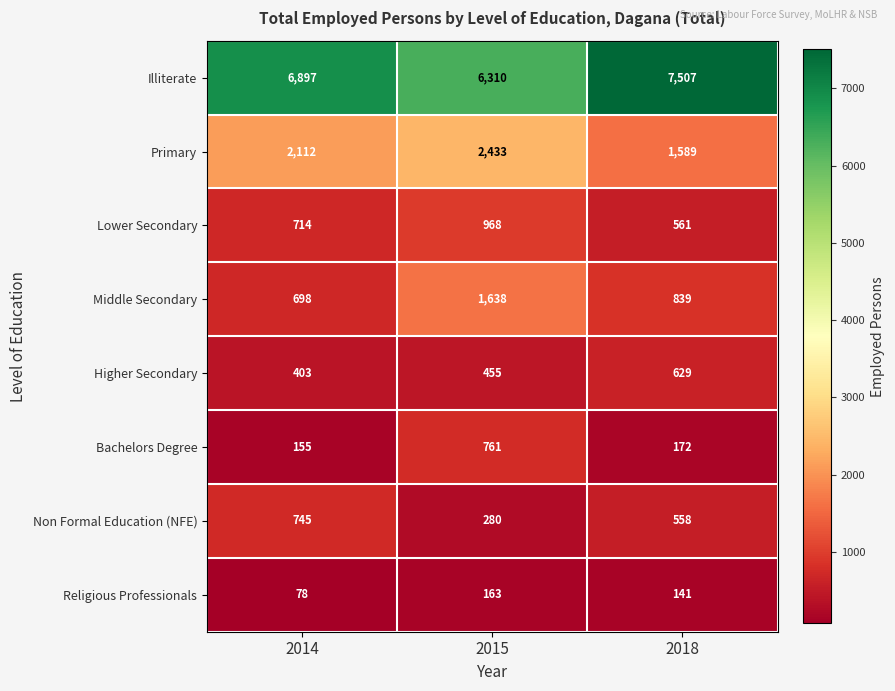

Reading left to right, list all the values displayed in this chart.

Illiterate: 6897	6310	7507
Primary: 2112	2433	1589
Lower Secondary: 714	968	561
Middle Secondary: 698	1638	839
Higher Secondary: 403	455	629
Bachelors Degree: 155	761	172
Non Formal Education (NFE): 745	280	558
Religious Professionals: 78	163	141